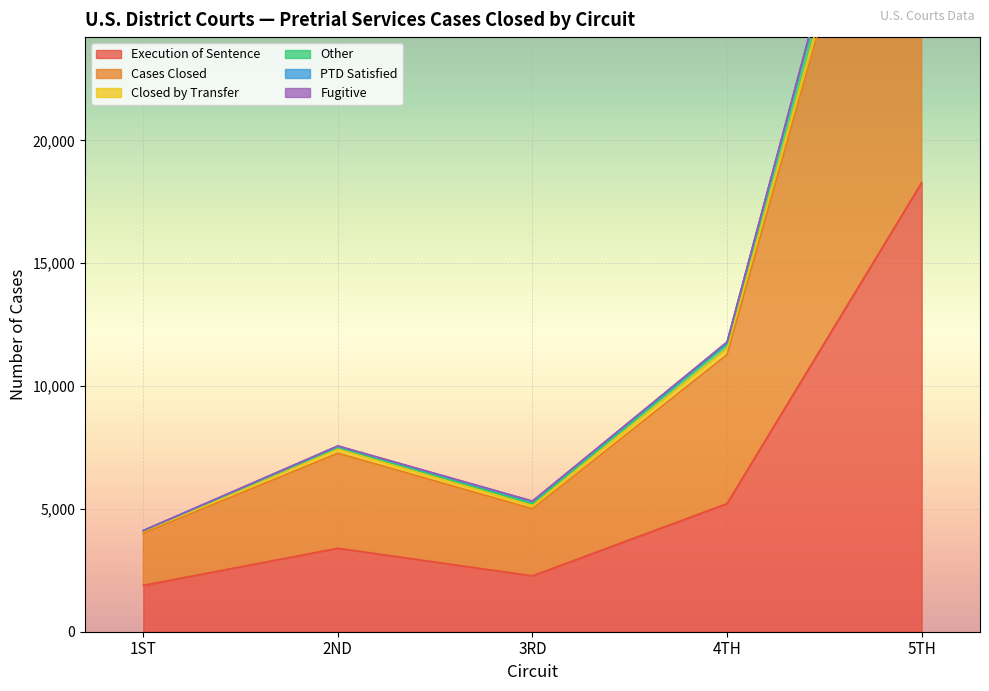

At how many categories does at least one series exceed 25537?

1